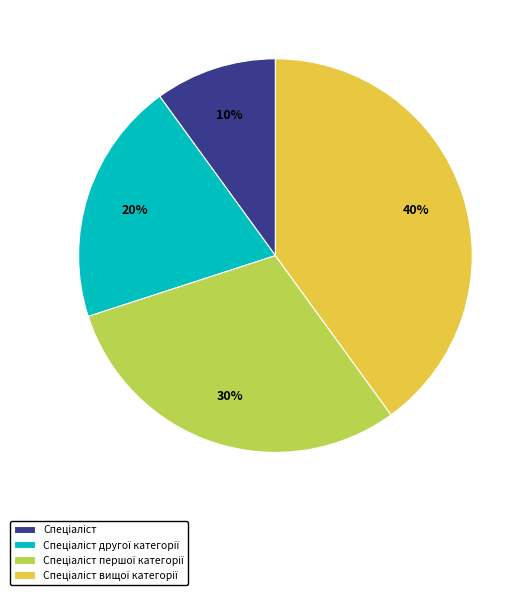

To the nearest percent, what is the average slice percentage?

25%